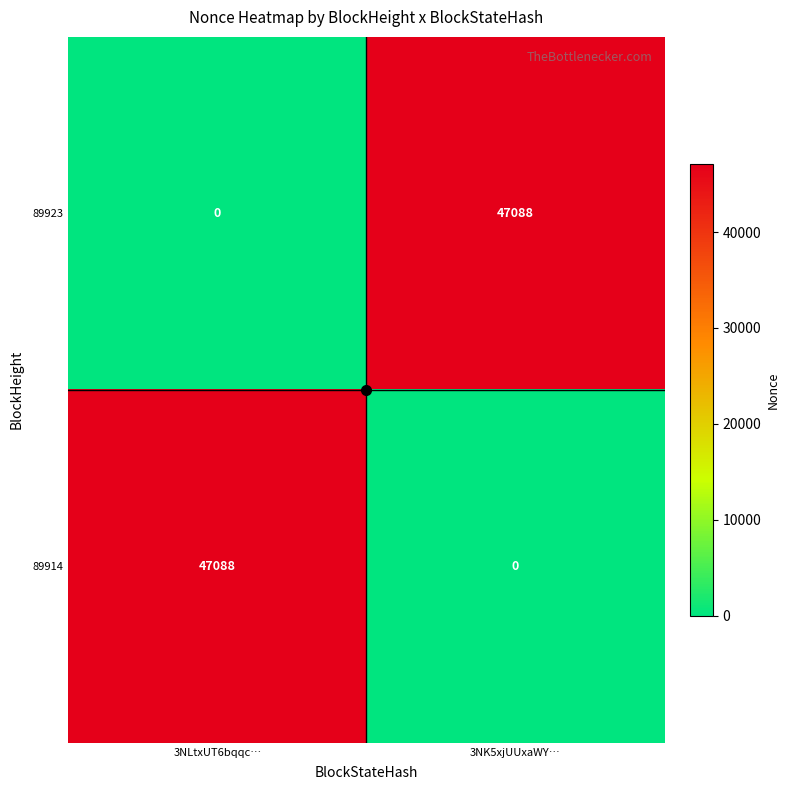

At which label does 89923 reach its minimum?

3NLtxUT6bqqc…